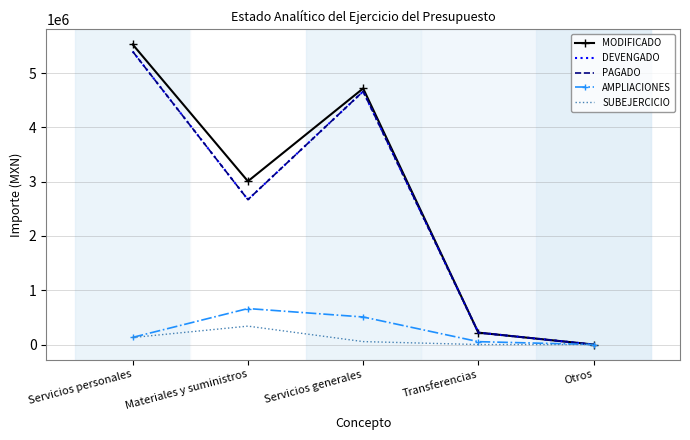

At which label is MODIFICADO closest to 2763394?

Materiales y suministros